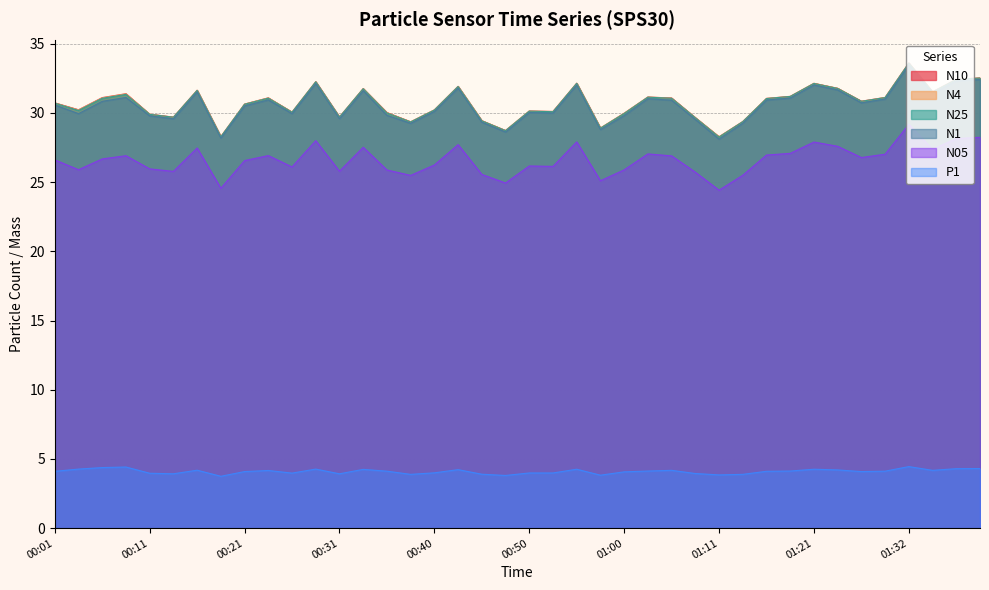

How many interior local valleys does the P1 series have?

10